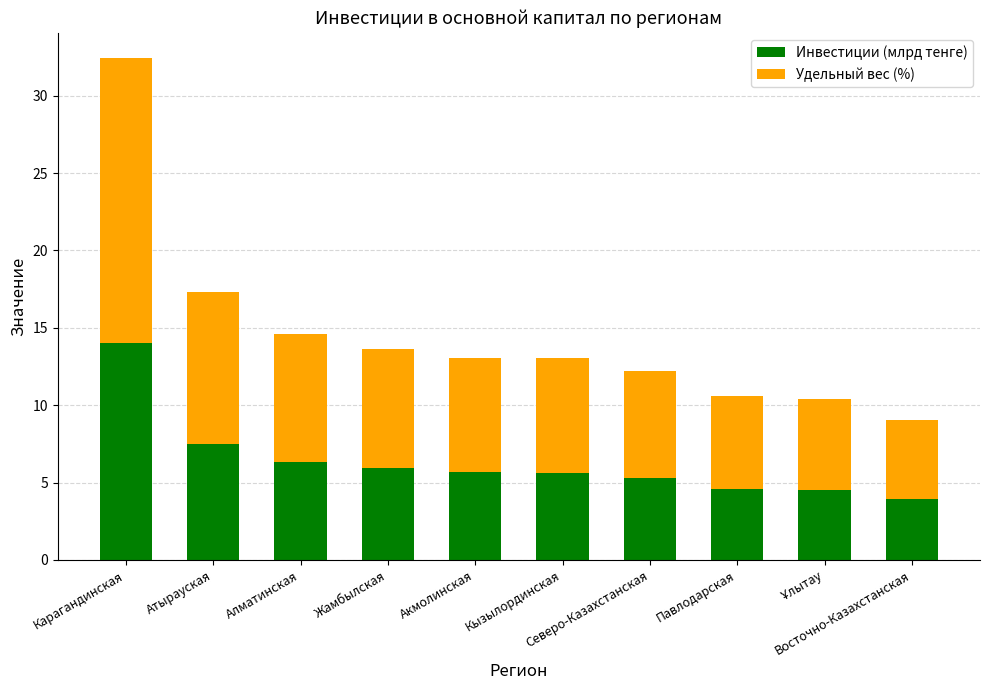

At which label does Инвестиции (млрд тенге) reach its minimum?

Восточно-Казахстанская